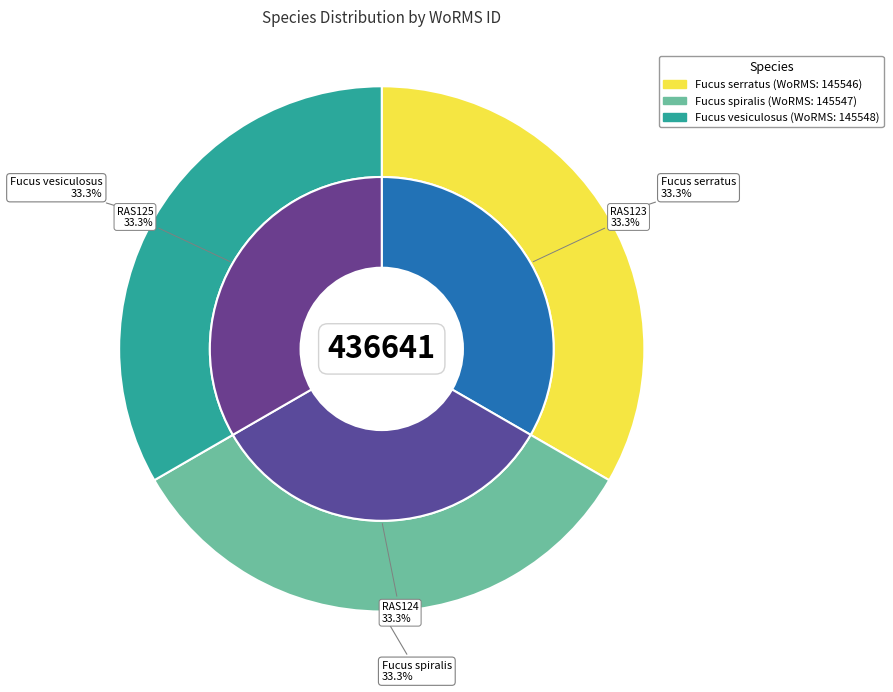

What portion of the pie excludes Fucus serratus?

66.7%